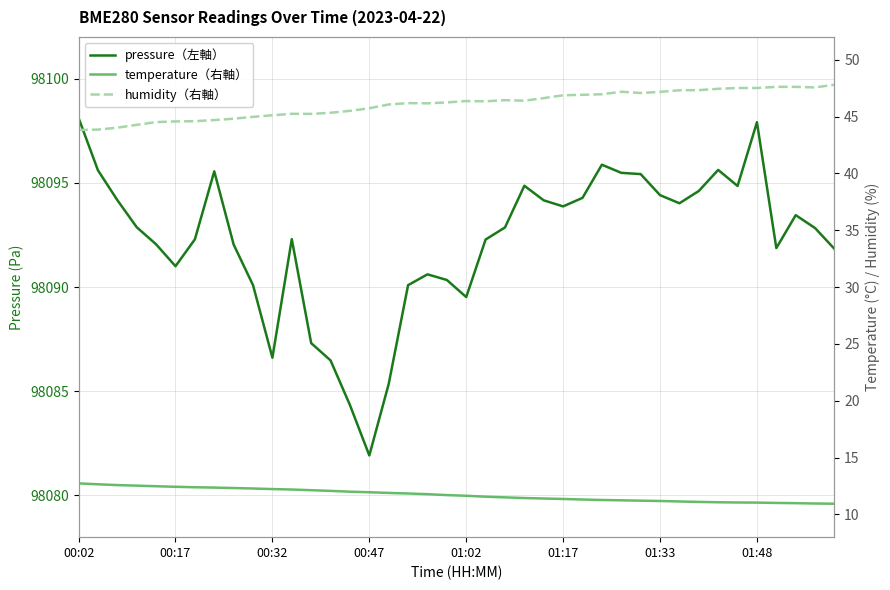

Which has a higher value, 00:32 or 35?

35